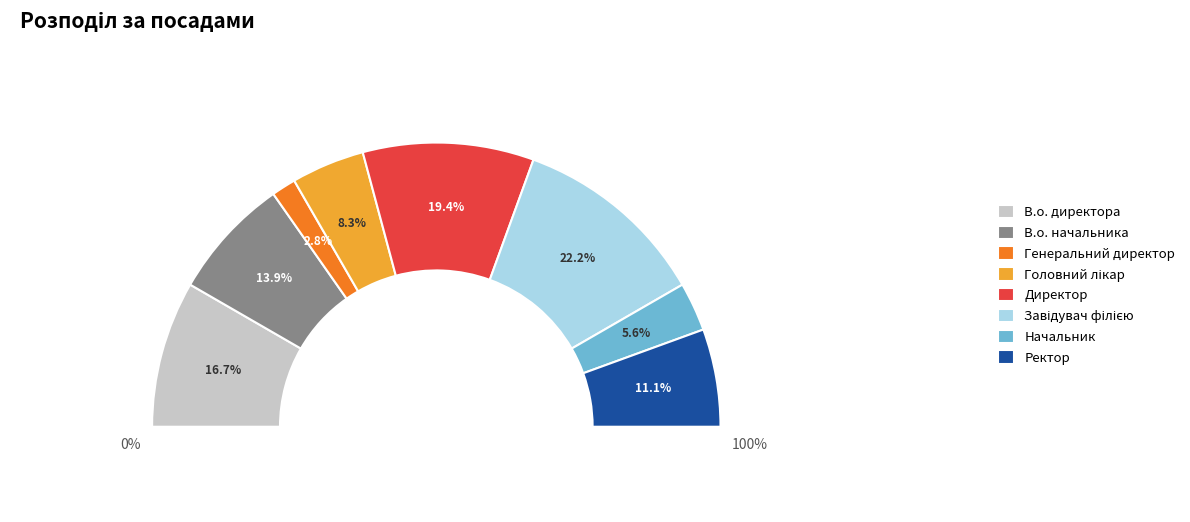

True or false: Ректор accounts for 11% of the total.

True